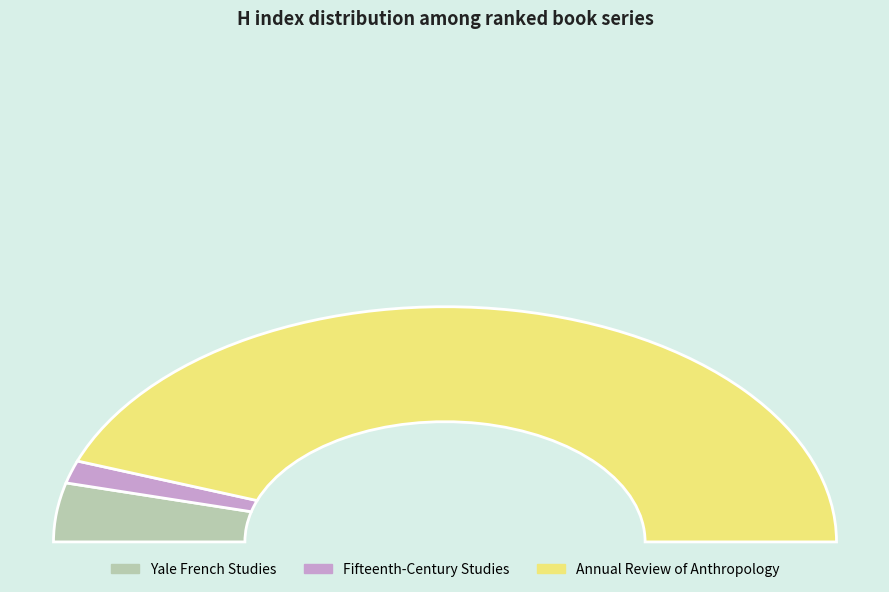

What is the ratio of the value at Annual Review of Anthropology to the value at Fifteenth-Century Studies?

28.6